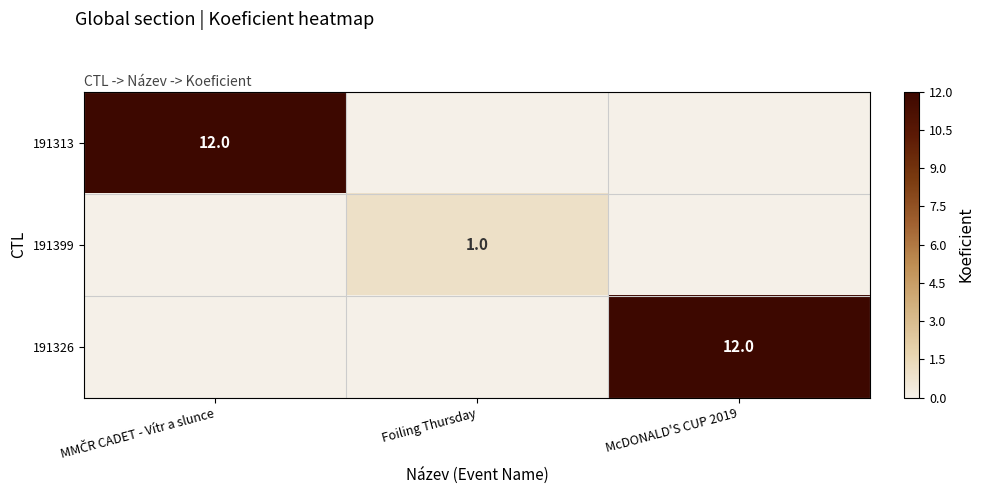

What is the greatest value displayed?

12